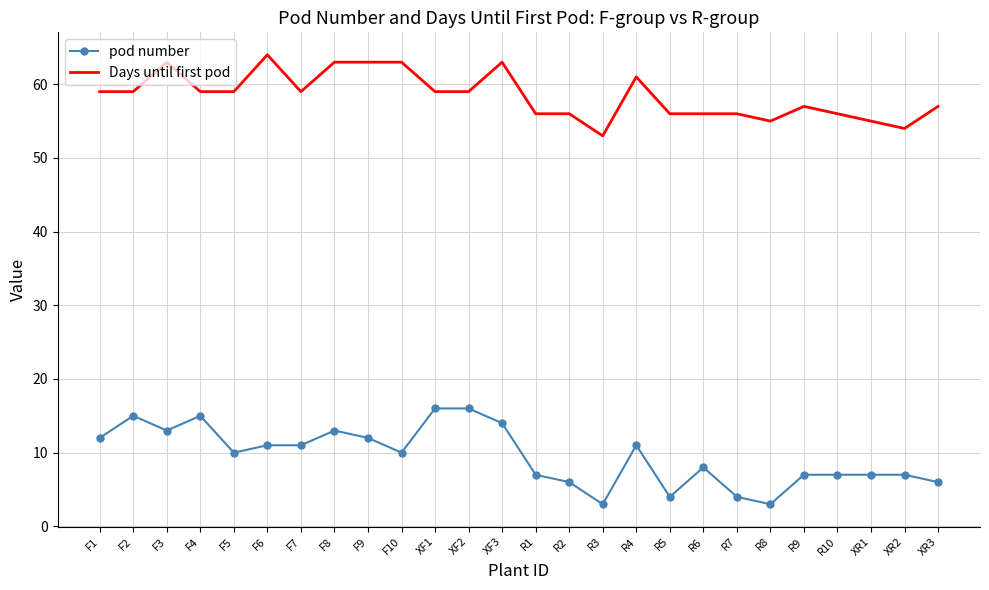

True or false: pod number and Days until first pod intersect in this chart.

False